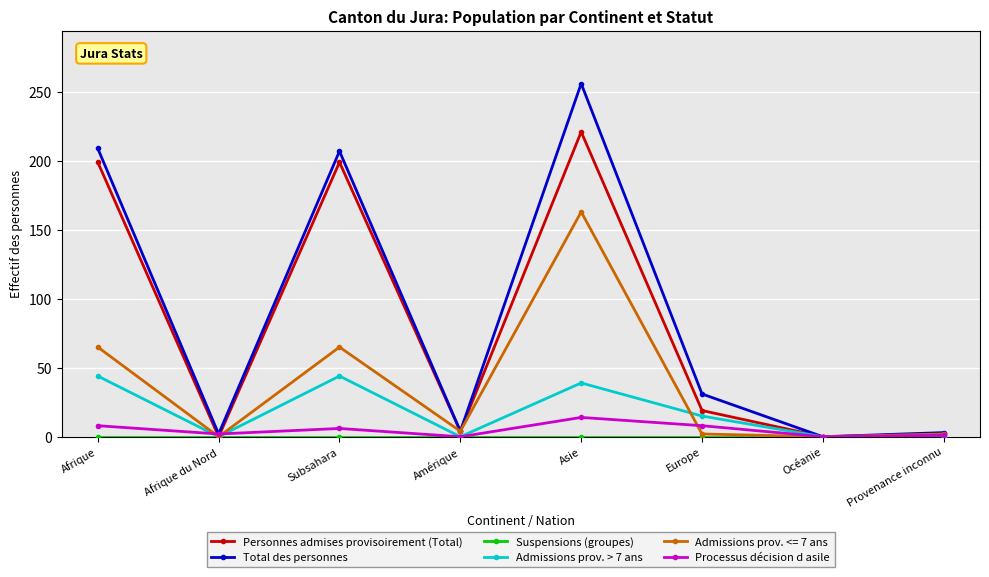

Which series has the widest spread of values?

Total des personnes